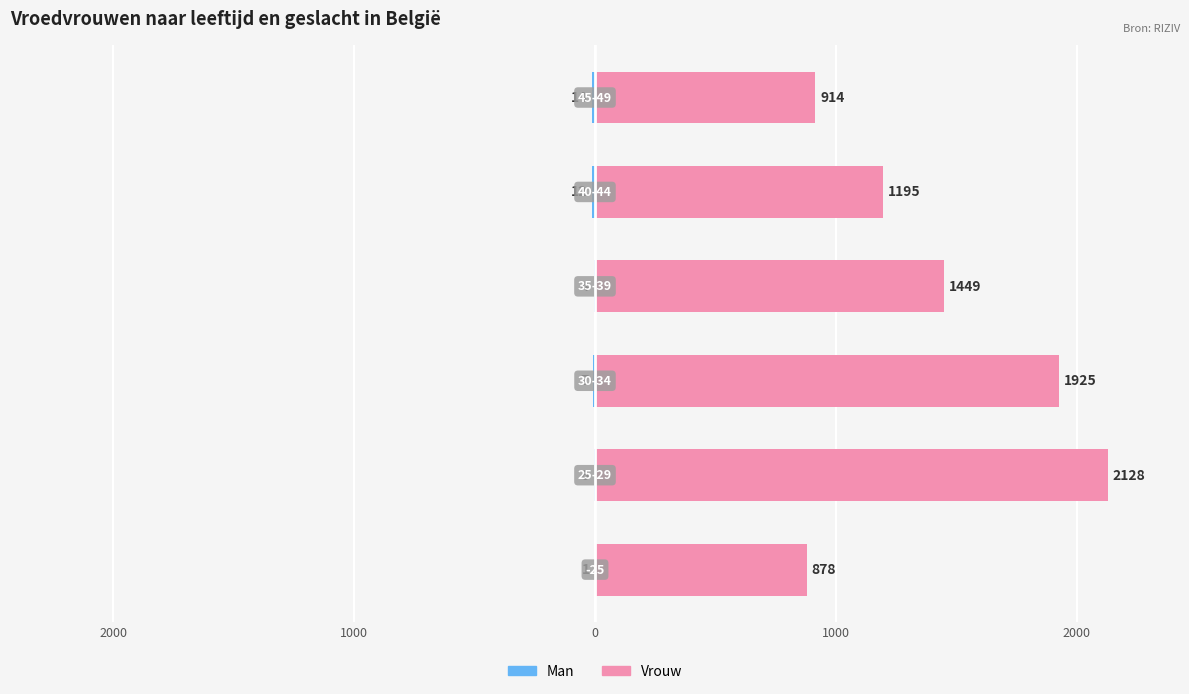

How many values in the Vrouw series are below 1449?

3